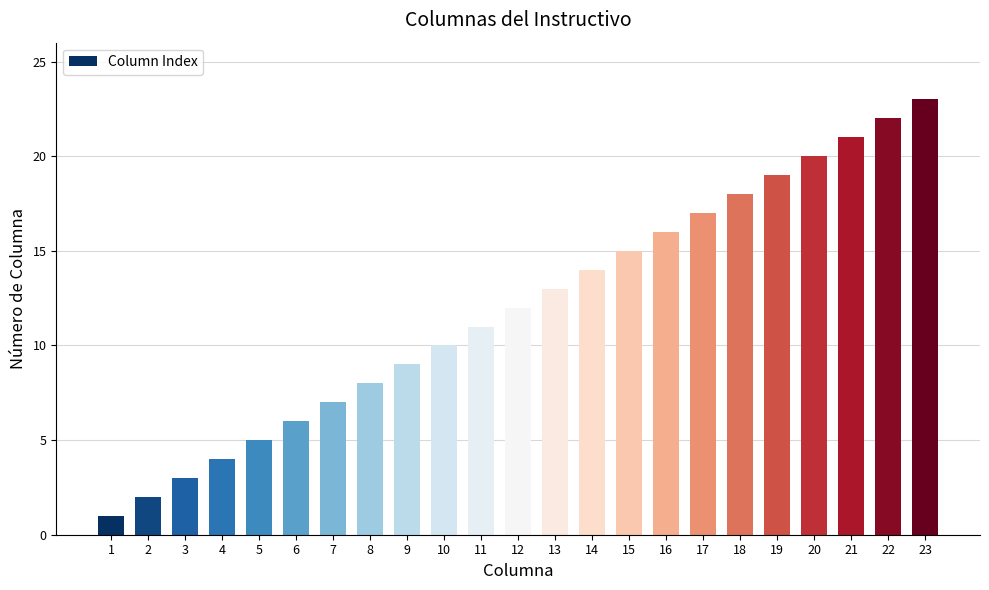

Reading left to right, extract all data points from this chart.

1	2	3	4	5	6	7	8	9	10	11	12	13	14	15	16	17	18	19	20	21	22	23